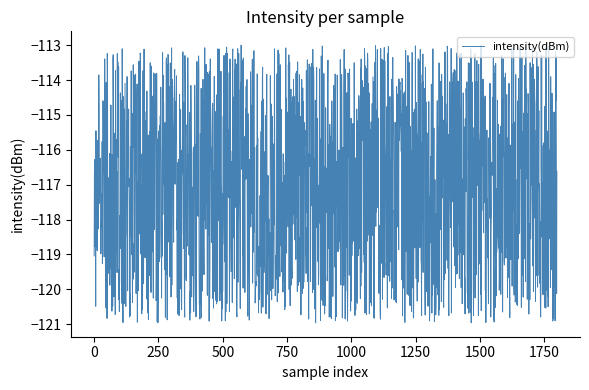

What is the smallest value displayed?

-121.0